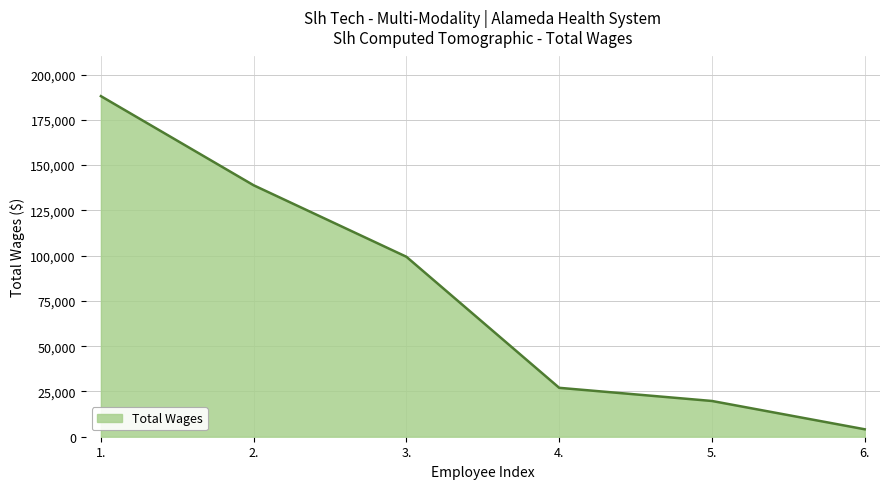

List the labels in order of value, smallest first.

6., 5., 4., 3., 2., 1.